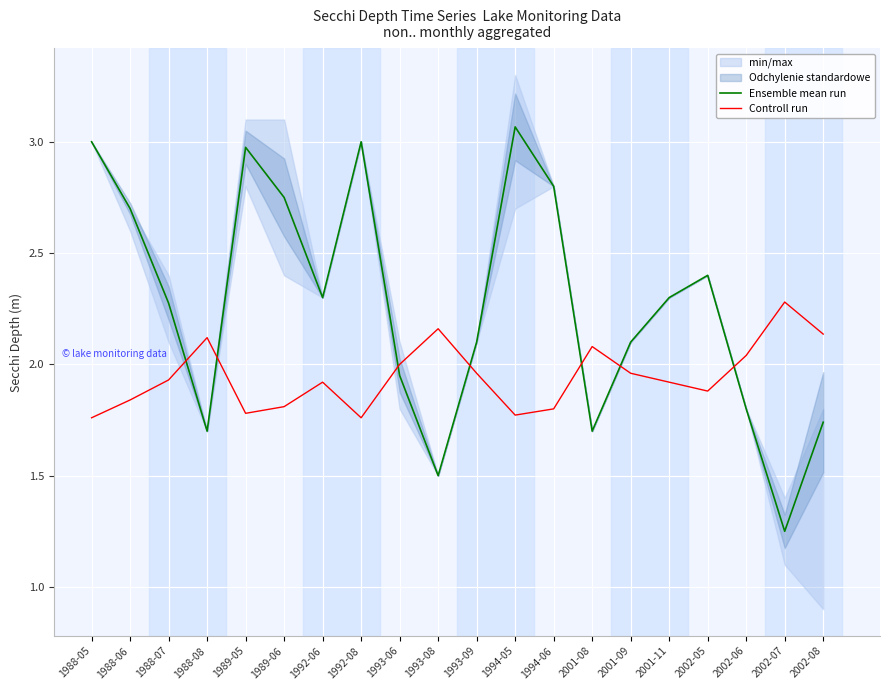

Which category has the highest value in the Ensemble mean run series?

1994-05